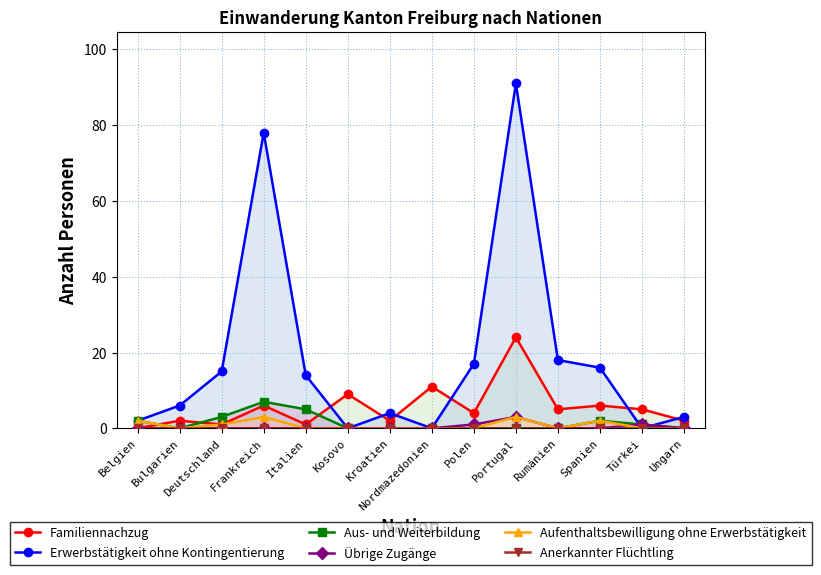

Which has a higher value, Bulgarien or Kroatien?

Bulgarien